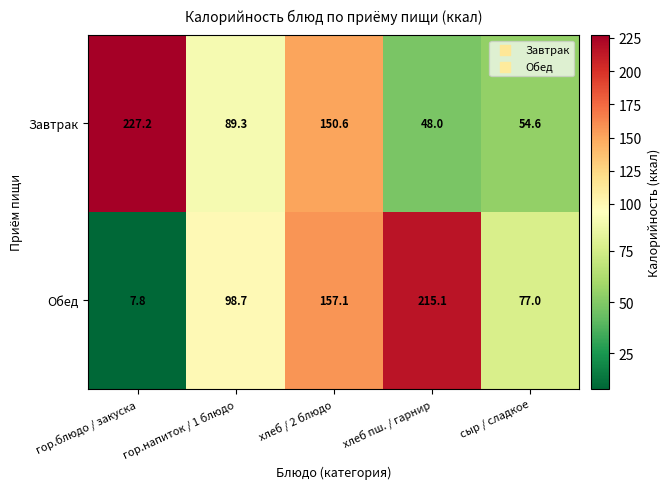

Which label corresponds to the largest value in the chart?

гор.блюдо / закуска